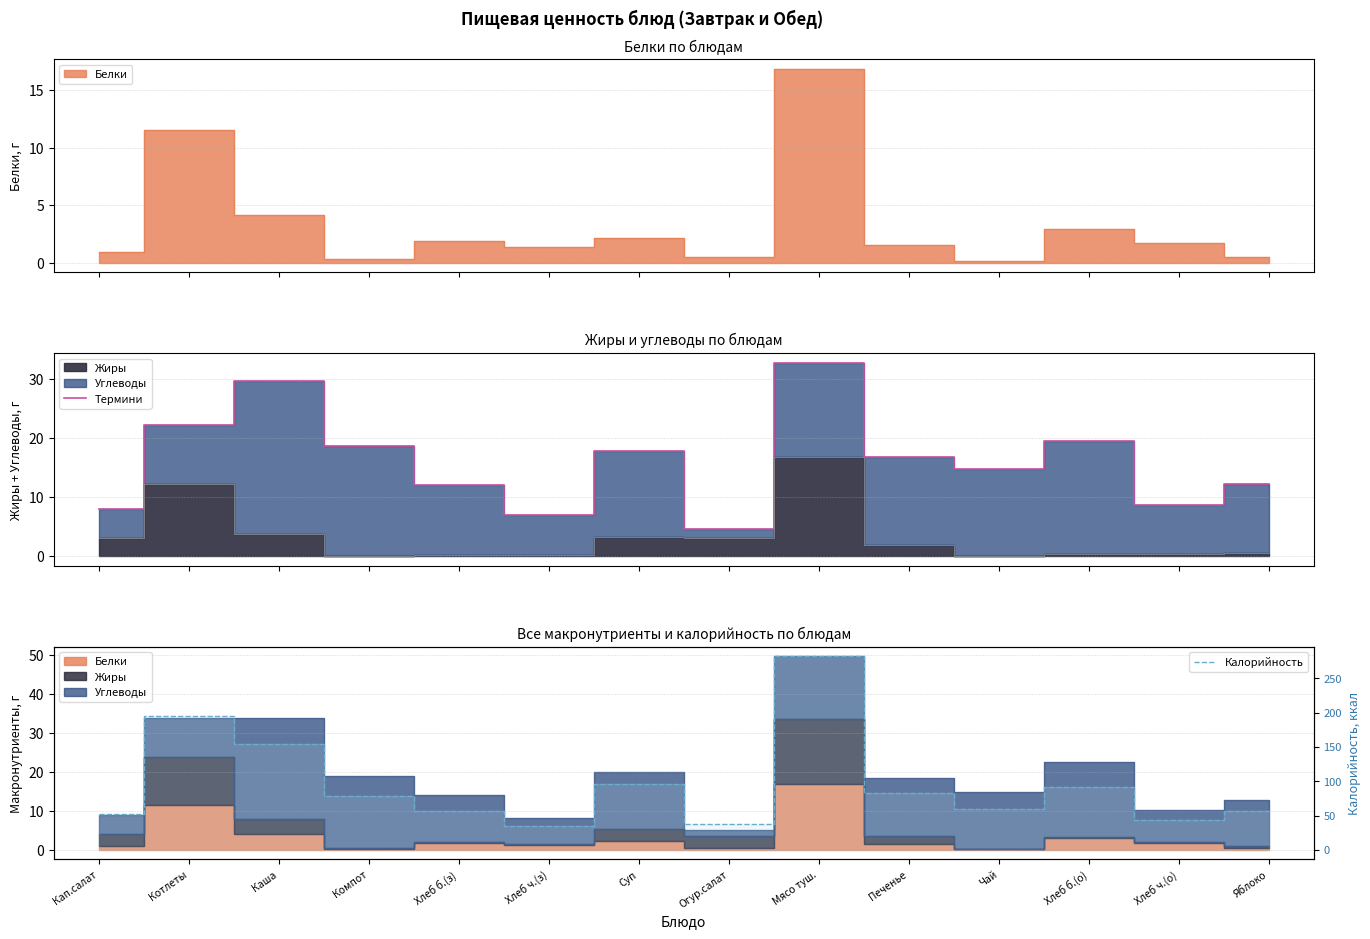

At which label is Калорийность closest to 158?

Каша